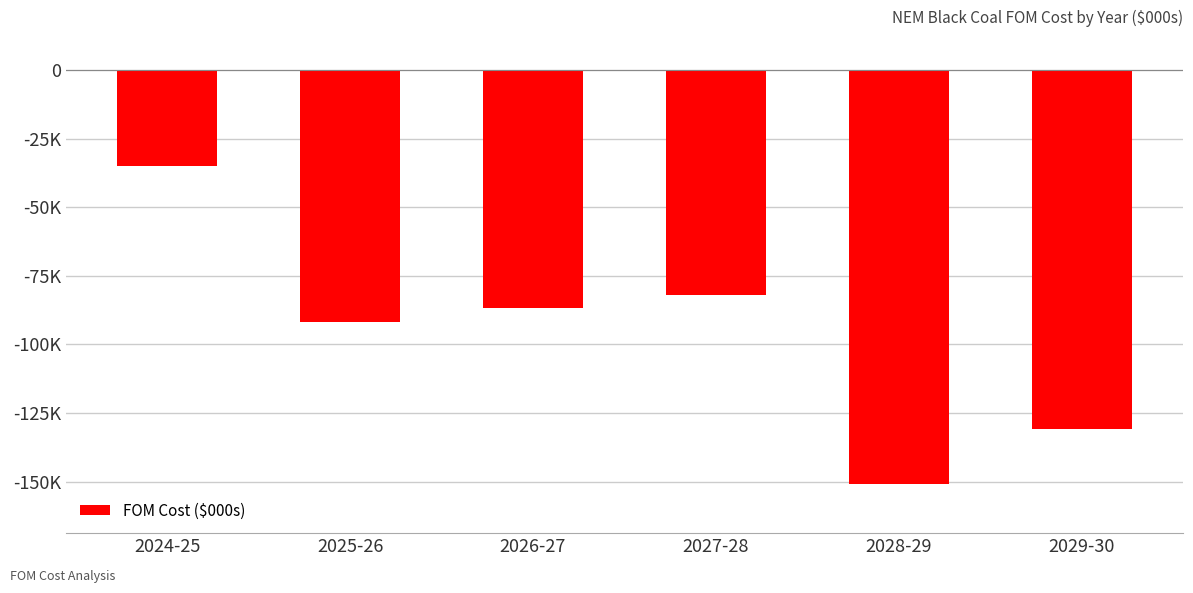

Are the bars horizontal?

No